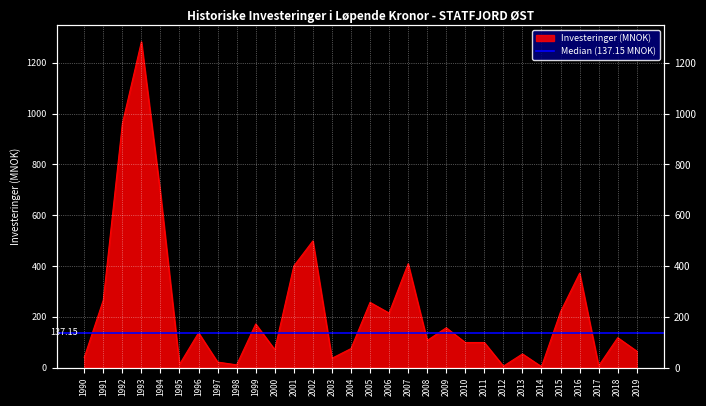

What is the value of the 5th point from the left?

686.0